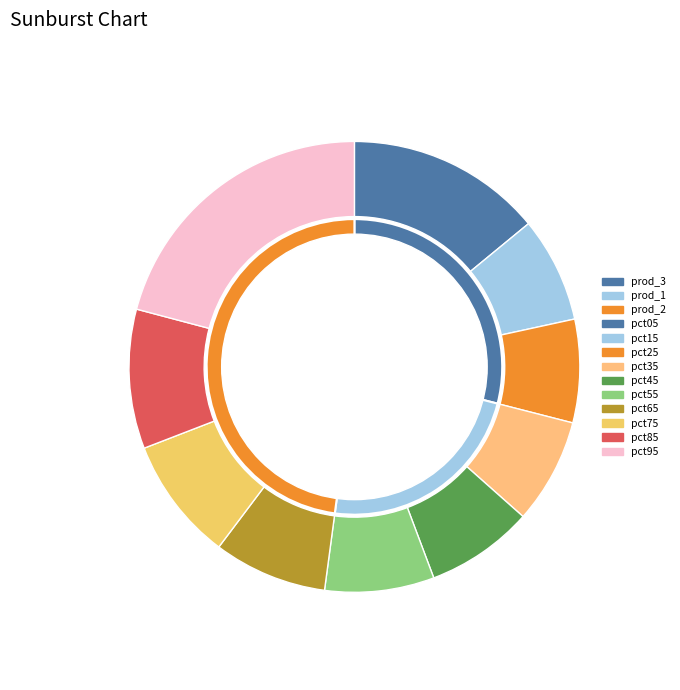

How many segments does this pie chart have?

10